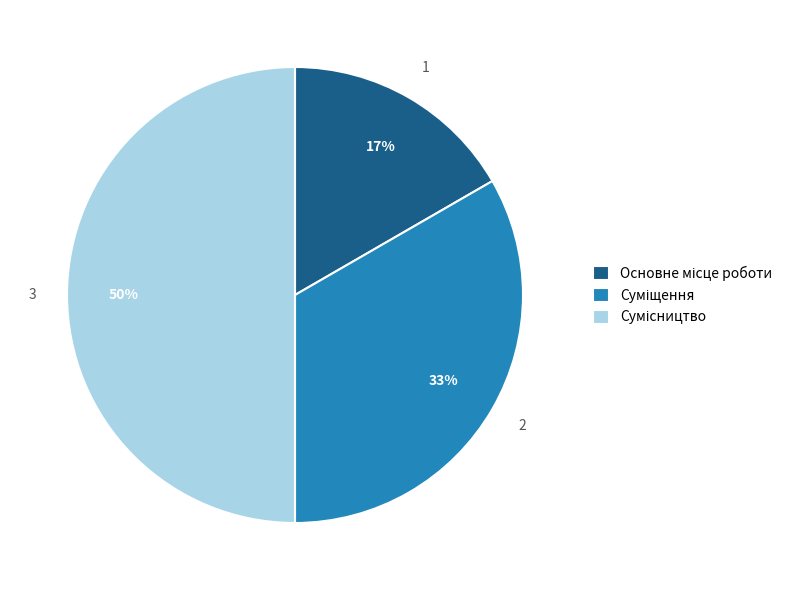

To the nearest percent, what is the difference between the largest and smallest slice percentages?

33%